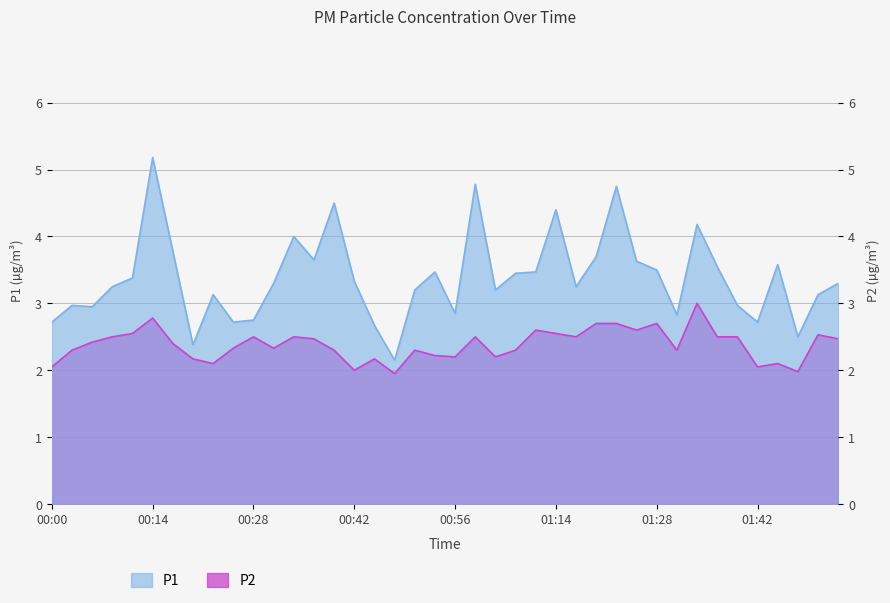

Reading right to left, extract all data points from this chart.

P1: 01:53=3.3	01:50=3.1	01:47=2.5	01:44=3.6	01:42=2.7	01:39=3.0	01:36=3.5	01:33=4.2	01:30=2.8	01:28=3.5	01:25=3.6	01:22=4.8	01:19=3.7	01:16=3.2	01:14=4.4	01:07=3.5	01:04=3.5	01:02=3.2	00:59=4.8	00:56=2.9	00:53=3.5	00:51=3.2	00:48=2.1	00:45=2.7	00:42=3.3	00:39=4.5	00:37=3.6	00:34=4.0	00:31=3.3	00:28=2.8	00:25=2.7	00:23=3.1	00:20=2.4	00:17=3.8	00:14=5.2	00:11=3.4	00:09=3.2	00:06=3.0	00:03=3.0	00:00=2.7
P2: 01:53=2.5	01:50=2.5	01:47=2.0	01:44=2.1	01:42=2.0	01:39=2.5	01:36=2.5	01:33=3.0	01:30=2.3	01:28=2.7	01:25=2.6	01:22=2.7	01:19=2.7	01:16=2.5	01:14=2.5	01:07=2.6	01:04=2.3	01:02=2.2	00:59=2.5	00:56=2.2	00:53=2.2	00:51=2.3	00:48=1.9	00:45=2.2	00:42=2.0	00:39=2.3	00:37=2.5	00:34=2.5	00:31=2.3	00:28=2.5	00:25=2.3	00:23=2.1	00:20=2.2	00:17=2.4	00:14=2.8	00:11=2.5	00:09=2.5	00:06=2.4	00:03=2.3	00:00=2.0